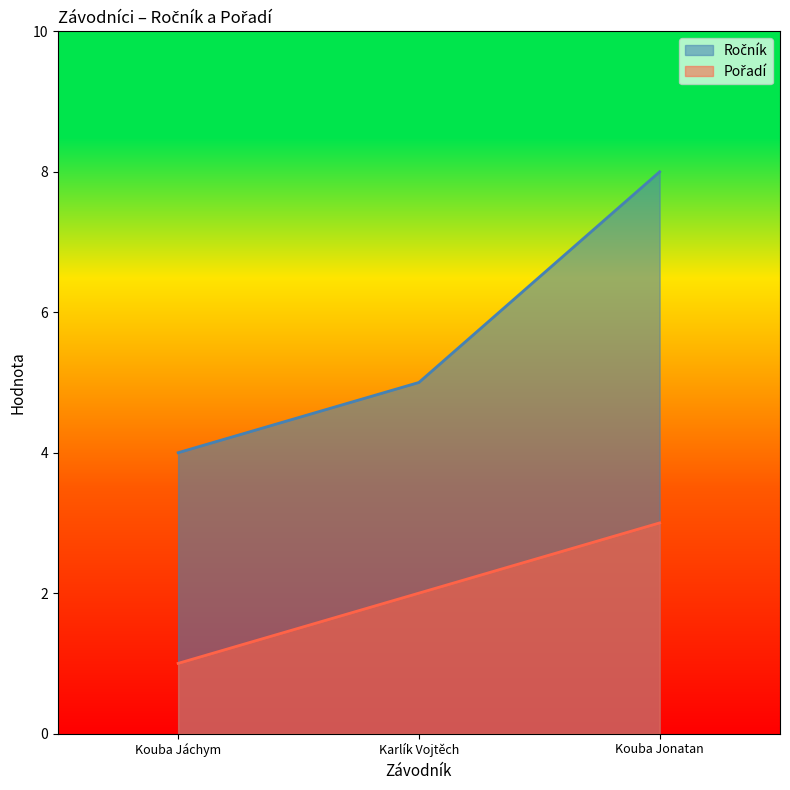

List the labels in order of Pořadí value, smallest first.

Kouba Jáchym, Karlík Vojtěch, Kouba Jonatan